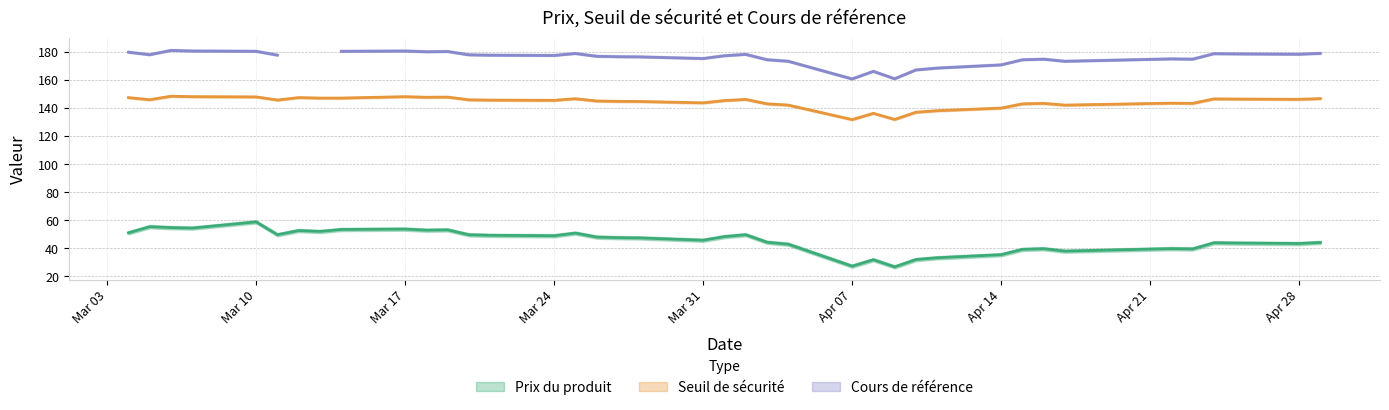

Rank the series by their average value, from lowest to highest.

Prix du produit, Seuil de sécurité, Cours de référence